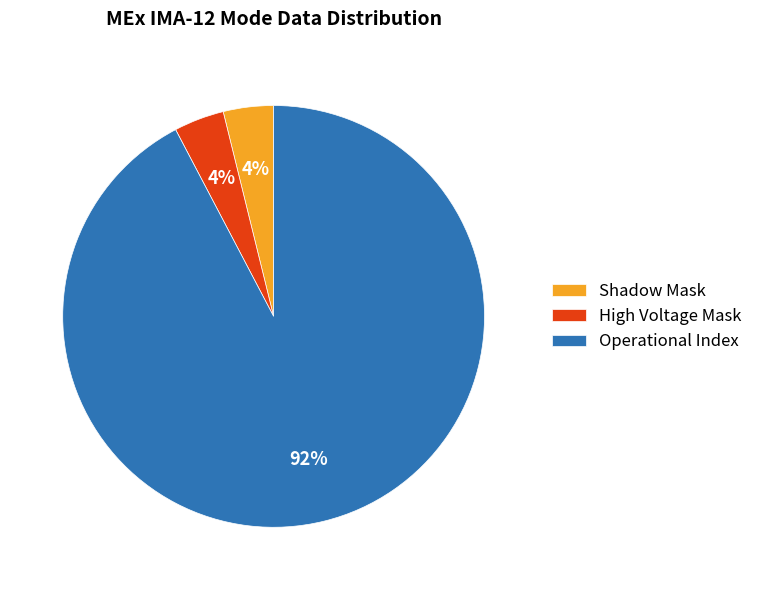

Is the sum of Operational Index and Shadow Mask greater than half?

Yes